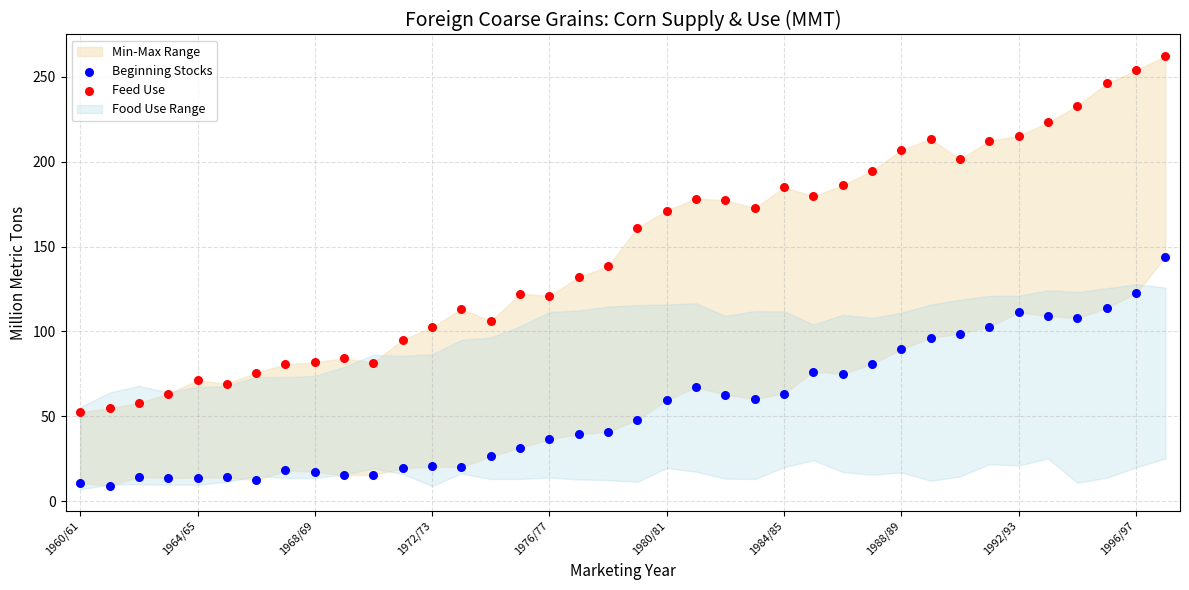

Which series contains the highest Y value?

Feed Use